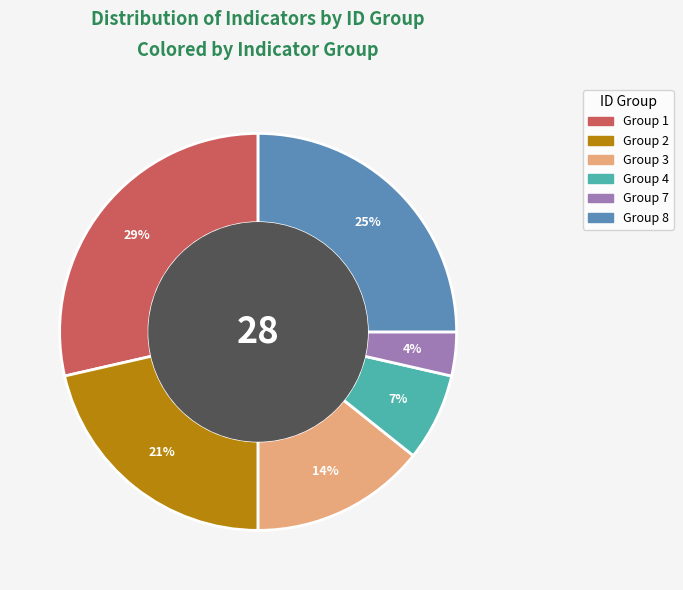

Which has a higher value, Group 4 or Group 2?

Group 2